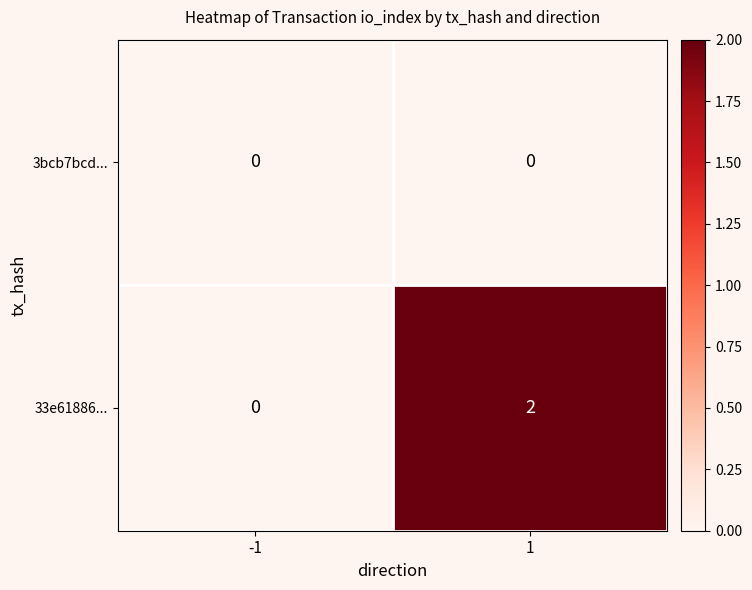

Which series has the largest total across all categories?

33e61886...